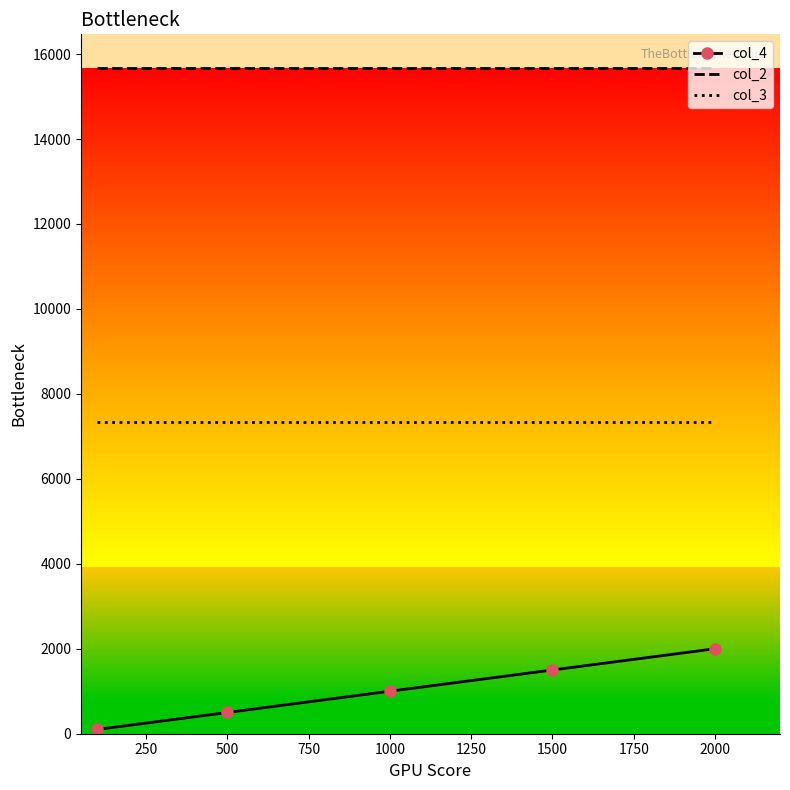

List the series in order of their peak value, highest first.

col_2, col_3, col_4